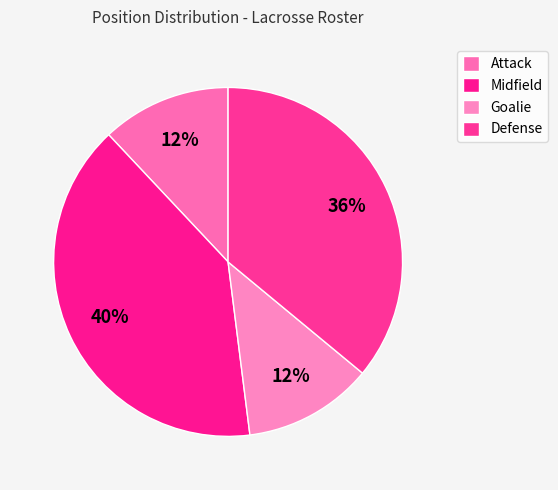

To the nearest percent, what percentage of the pie is Defense?

36%